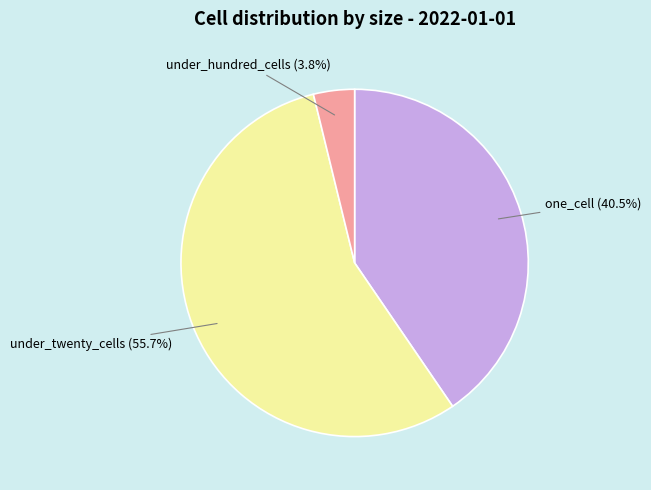

Which has a higher value, one_cell or under_hundred_cells?

one_cell